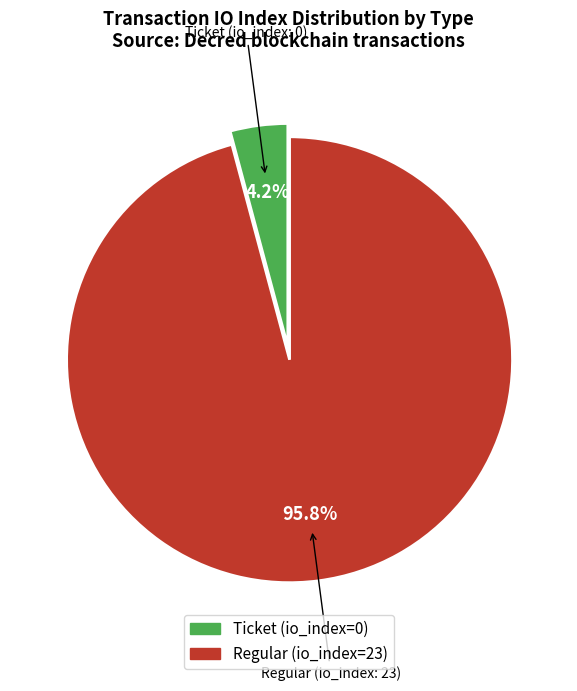

Is there a majority slice in this chart?

Yes